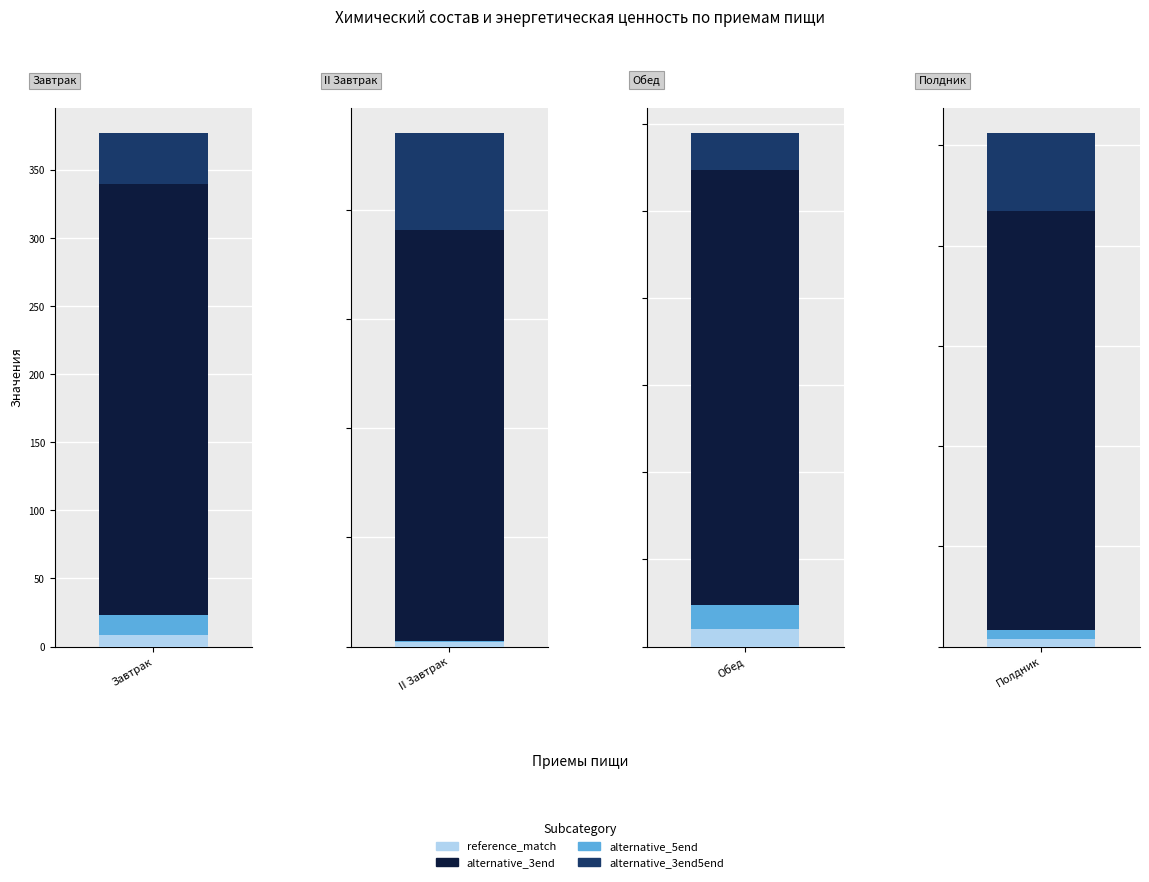

The value of reference_match at Полдник is 6.0. True or false?

False